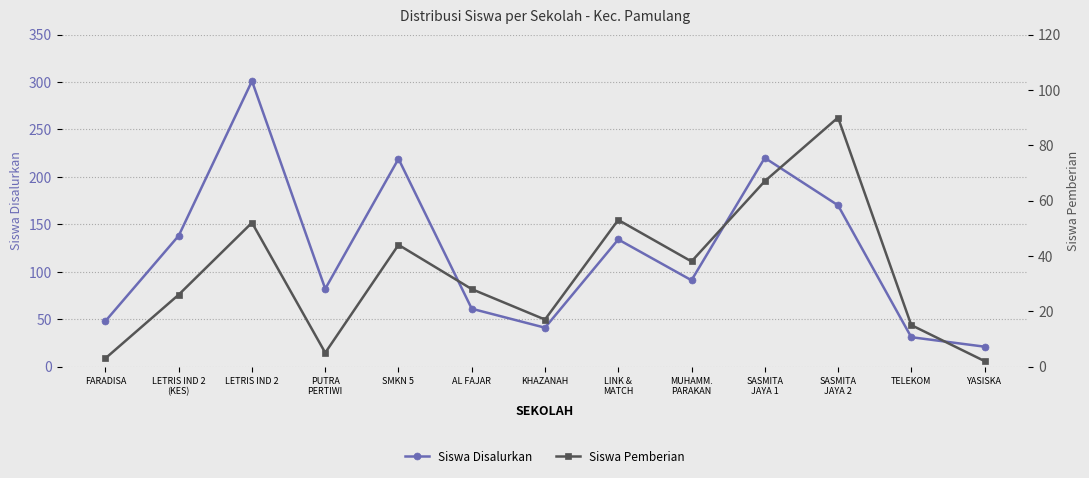

How many interior local peaks does the Siswa Pemberian series have?

4